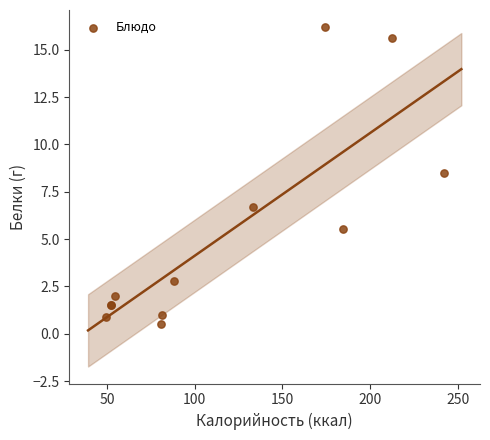

What Y value in the scatter plot is closest to 8?

8.5